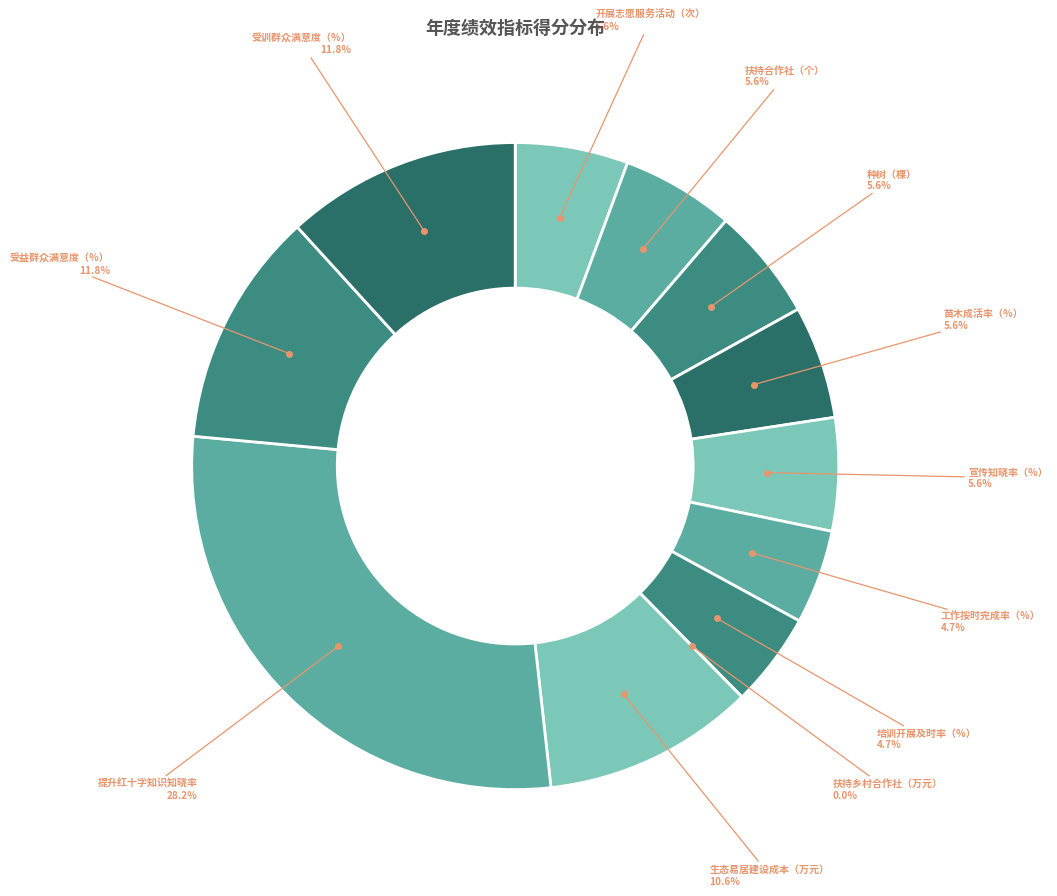

To the nearest percent, what percentage of the pie is 扶持合作社（个）?

6%